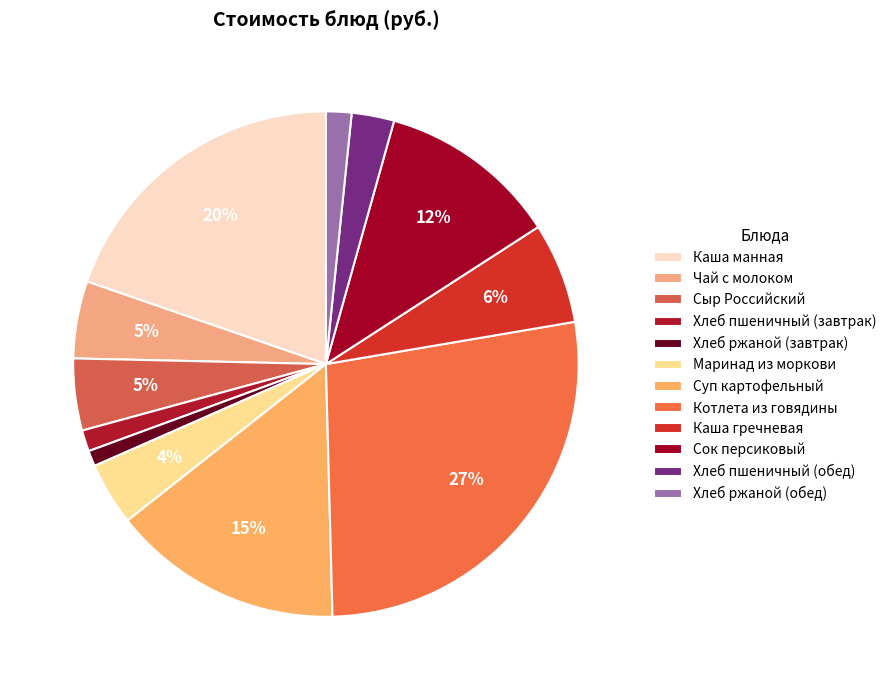

What percentage is NOT represented by Суп картофельный?

85.2%